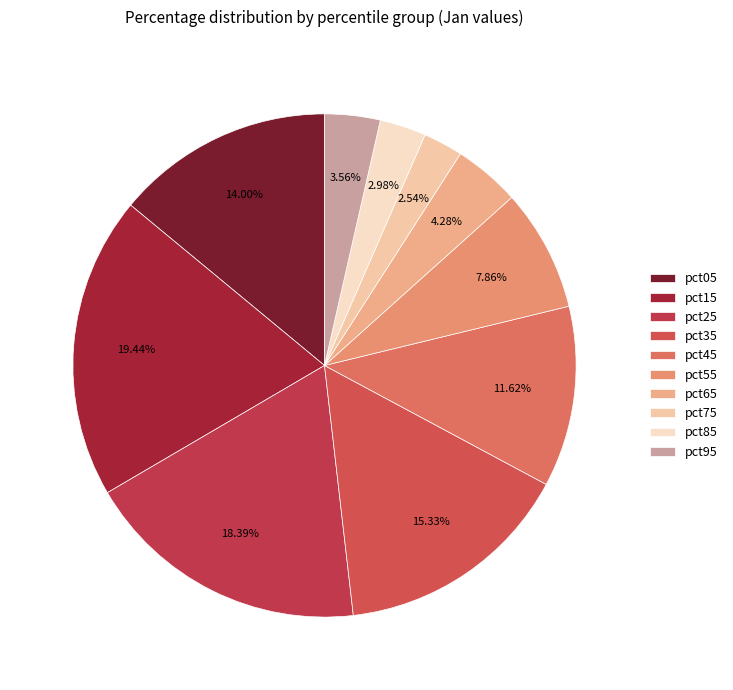

Count the number of slices in the pie.

10